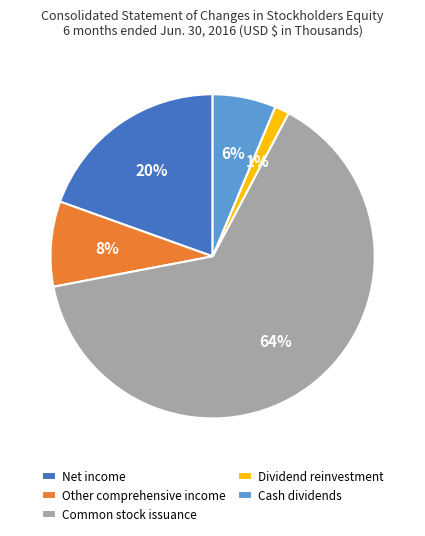

To the nearest percent, what is the combined percentage of Dividend reinvestment and Common stock issuance?

66%